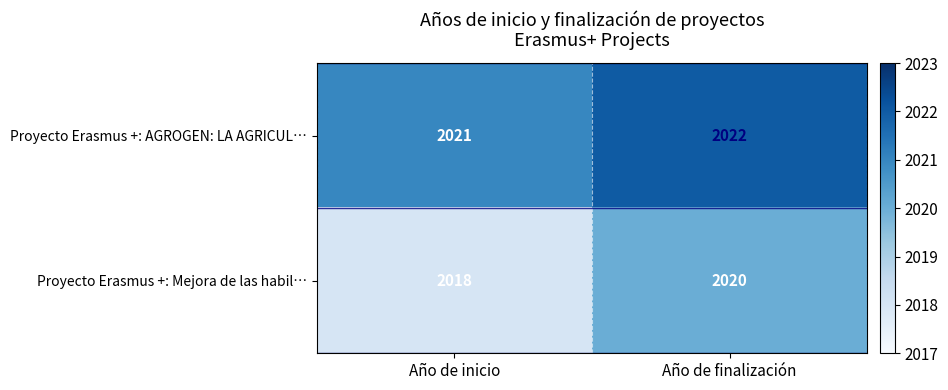

Reading right to left, list all the values displayed in this chart.

Proyecto Erasmus +: AGROGEN: LA AGRICUL…: Año de finalización=2022	Año de inicio=2021
Proyecto Erasmus +: Mejora de las habil…: Año de finalización=2020	Año de inicio=2018